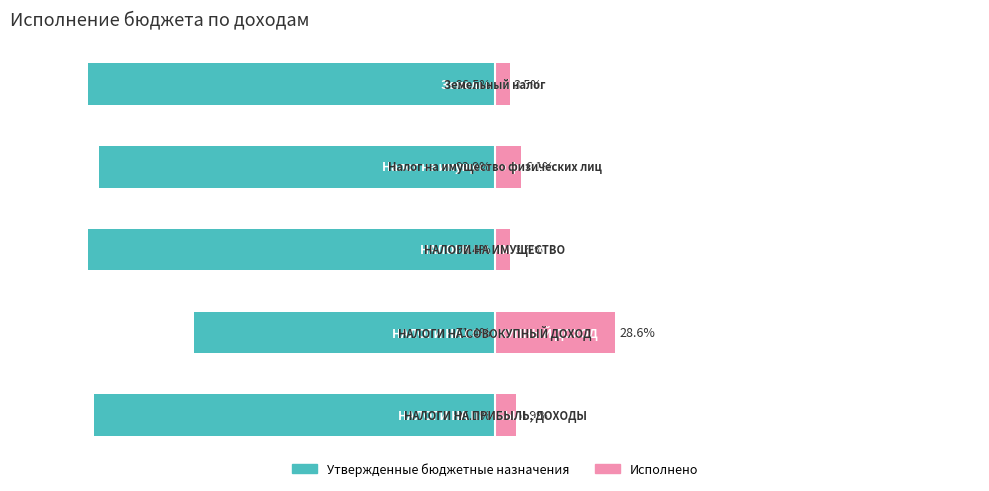

What are all the series names shown in the legend?

Утвержденные бюджетные назначения, Исполнено